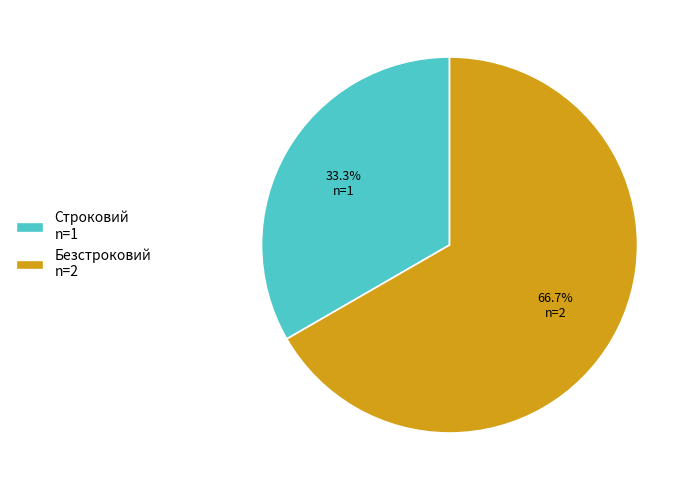

To the nearest percent, what portion does Безстроковий represent?

67%